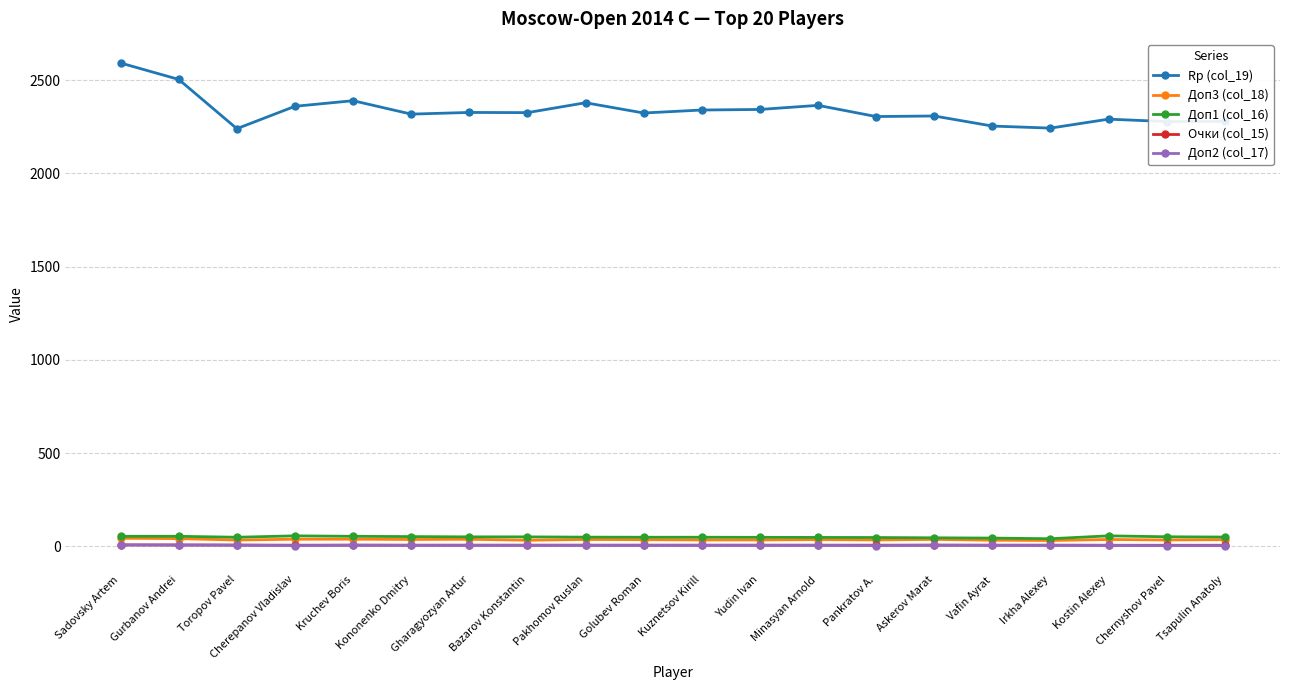

What is the label of the 15th point from the left?

Askerov Marat